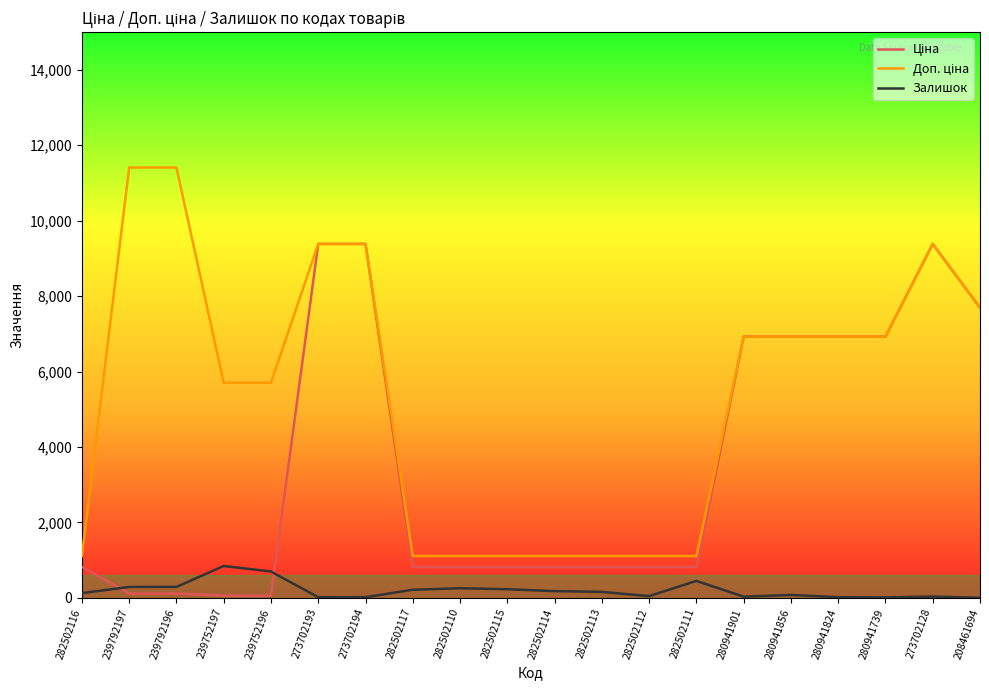

What is the total value across all series at 280941824?

13868.3